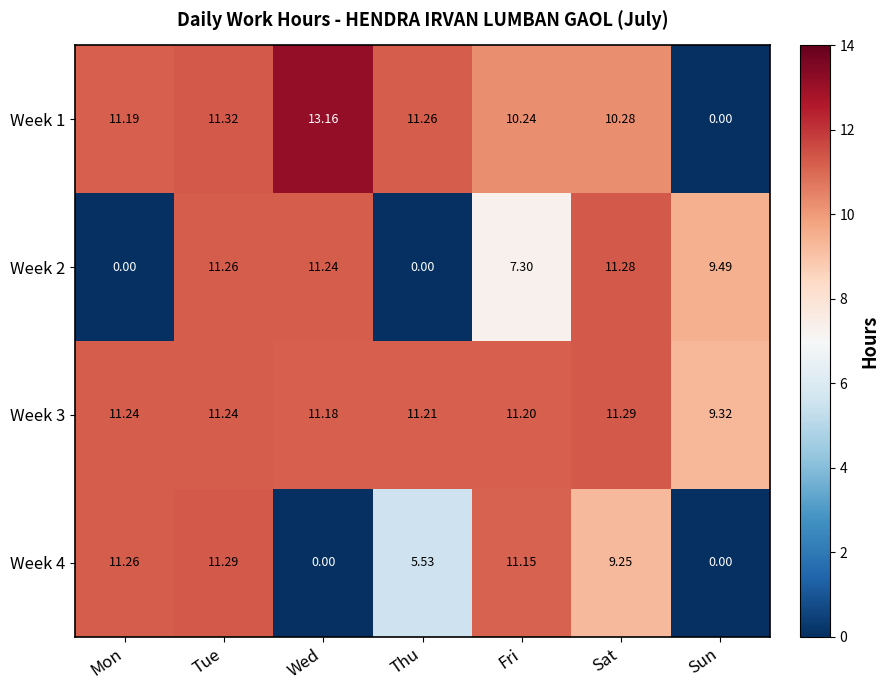

At which category is the sum across all series the highest?

Tue